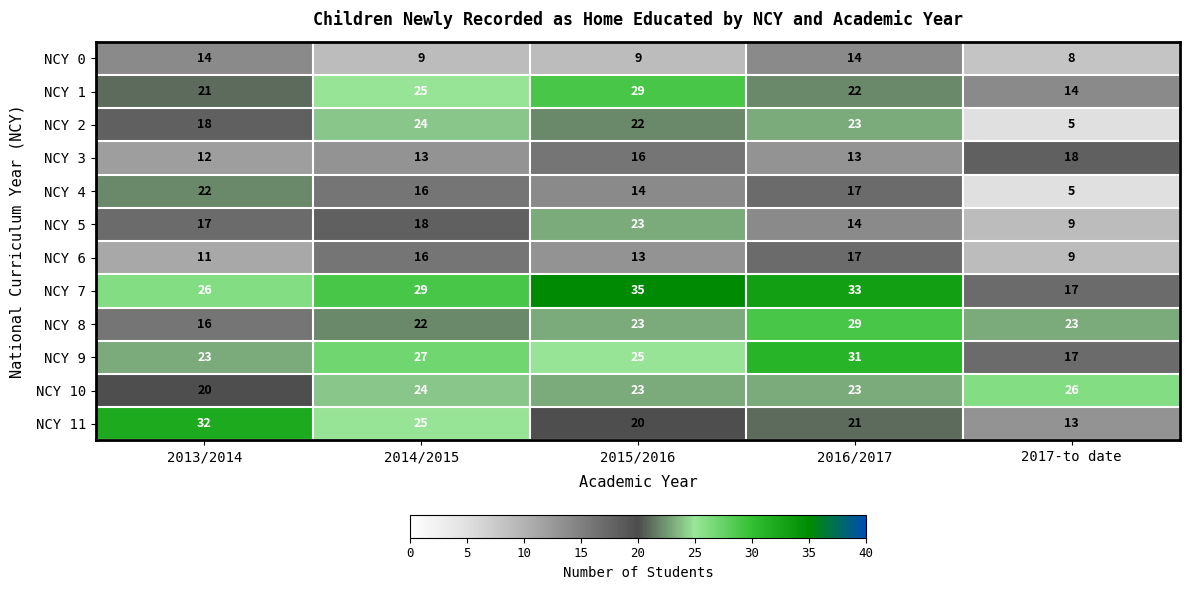

What is the total value across all series at 2014/2015?

248